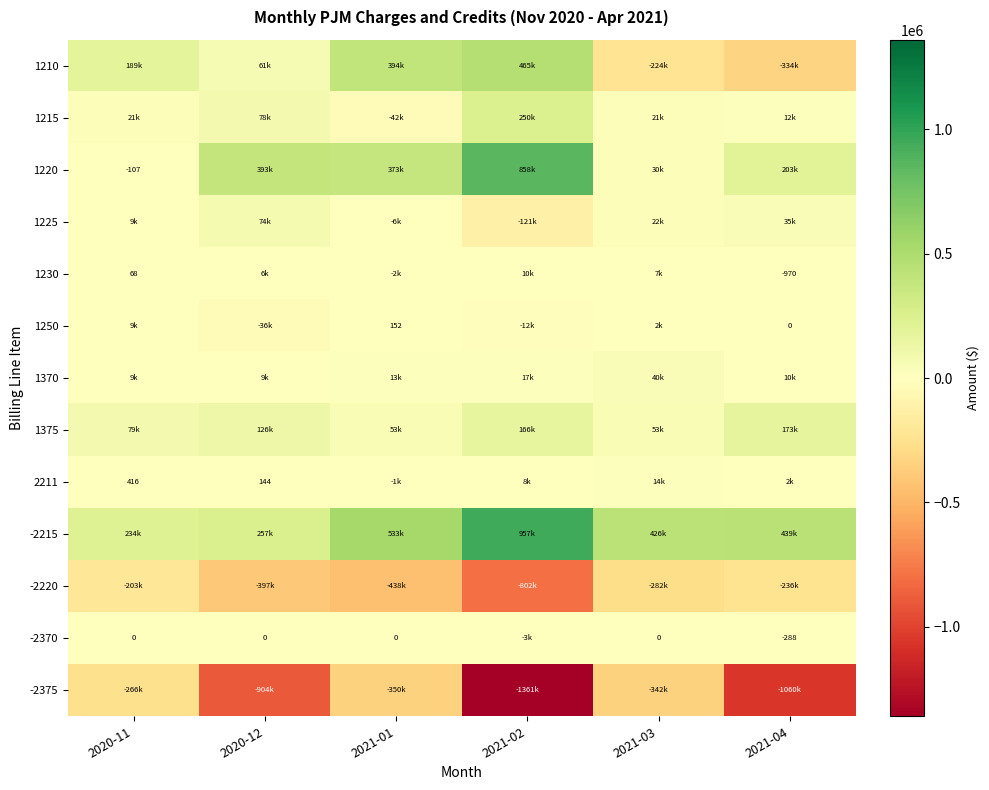

Where is 1370 nearest to the value 24400?

2021-02